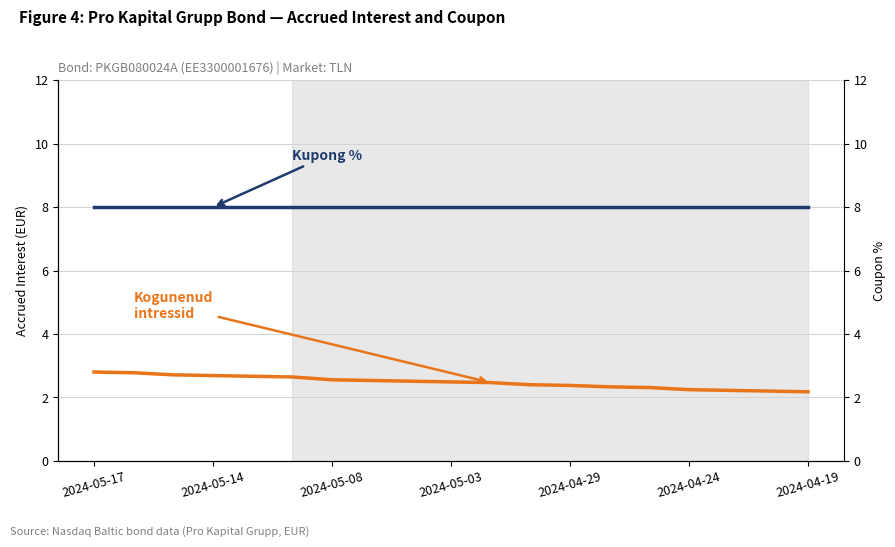

What is the difference between the highest and lowest values at 2024-04-24?

5.8